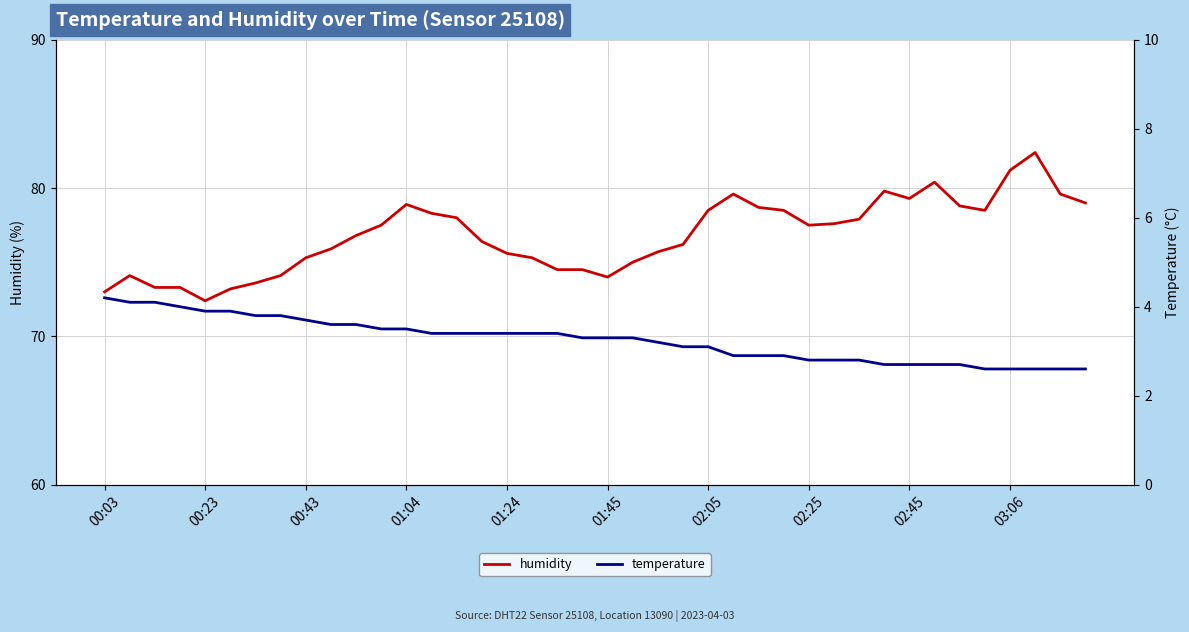

What is the minimum value for humidity?

72.4